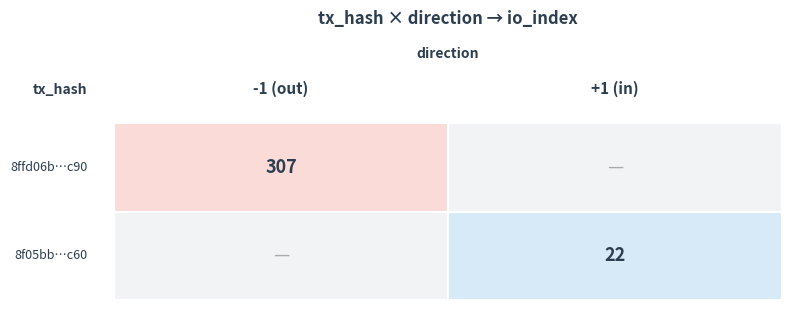

Which series has the largest total across all categories?

8ffd06b6f8ed213c58a3d475815f83c3dfb8c90